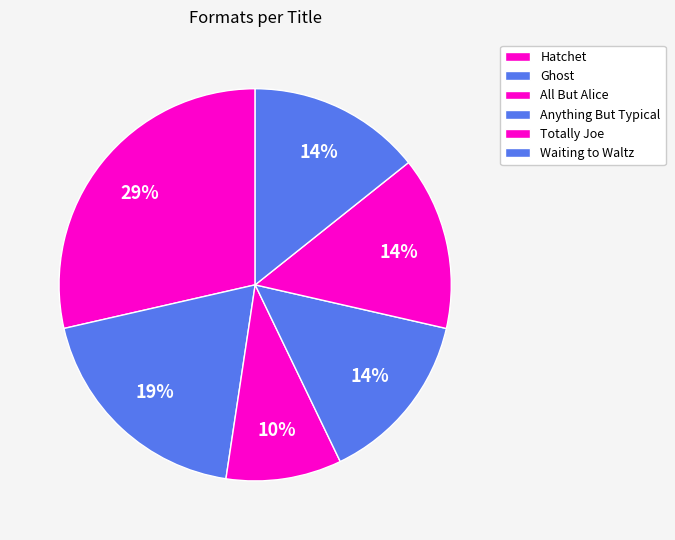

True or false: Anything But Typical accounts for 2% of the total.

False